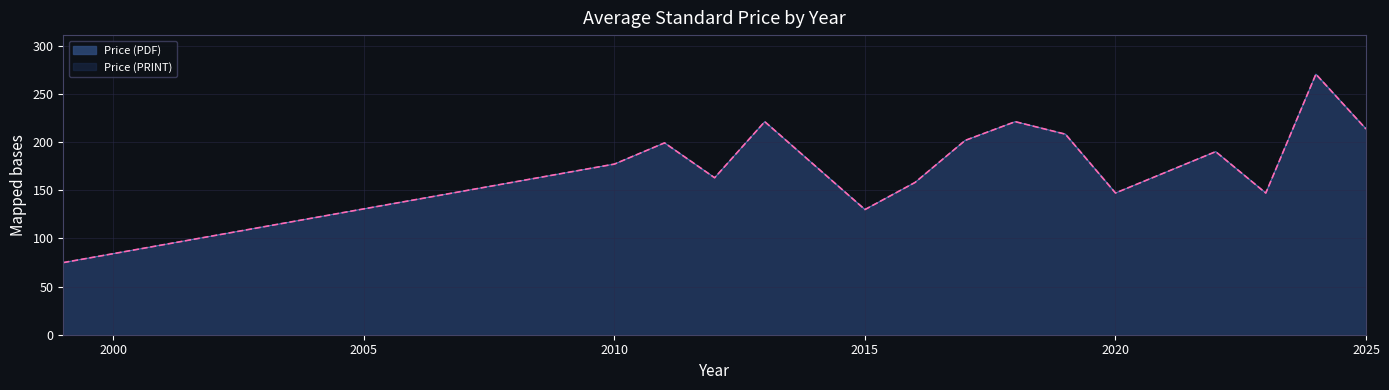

What is the average value of the Price (PDF) series?

179.9